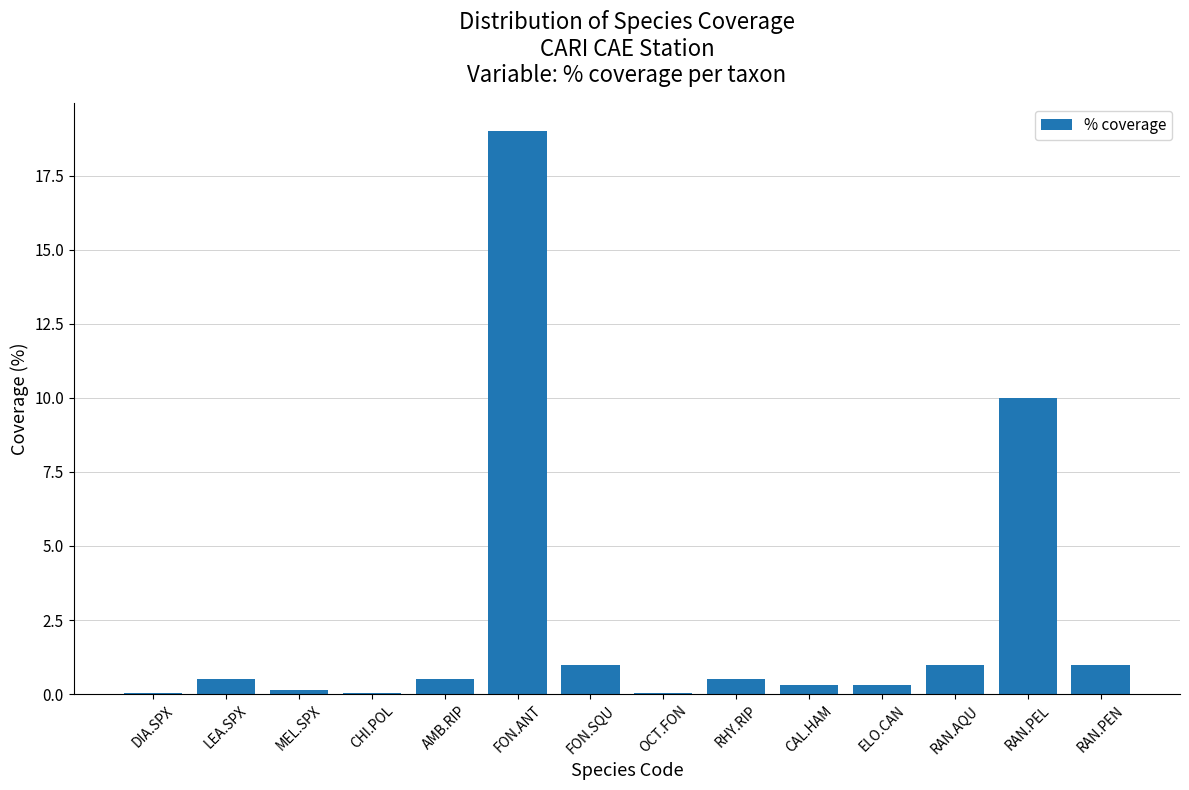

Which category has the highest value across all series?

FON.ANT